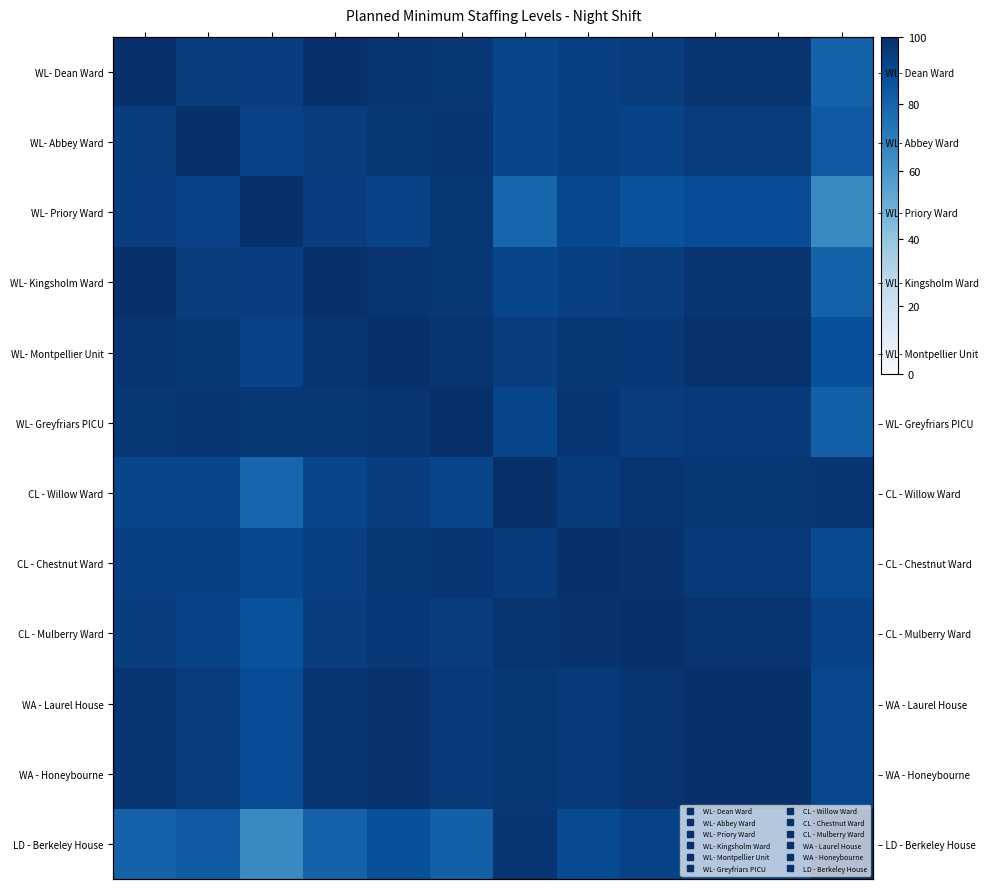

Which series has the largest range (max minus min)?

LD - Berkeley House